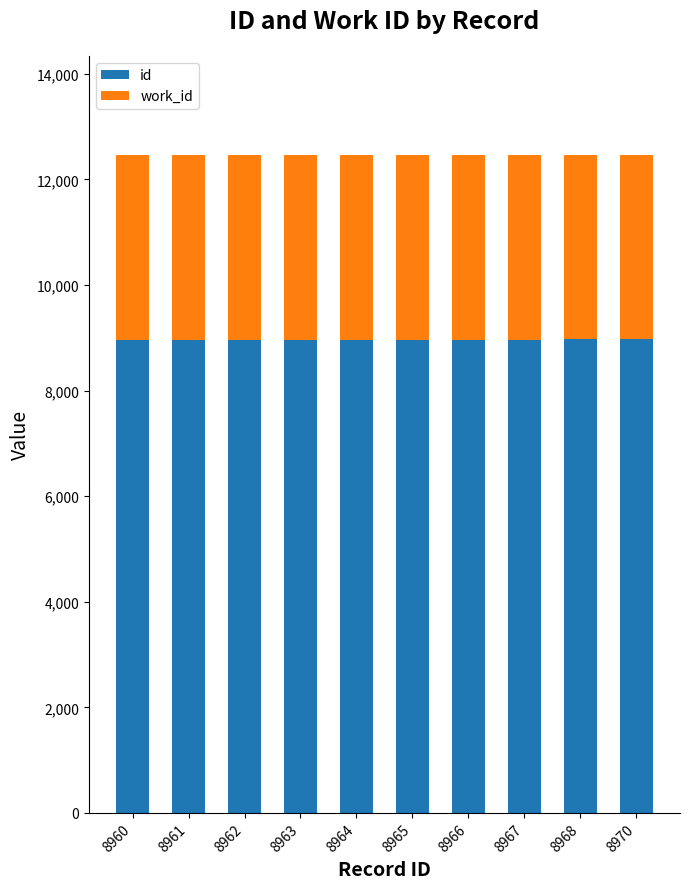

How many id values are between 8962 and 8967?

6